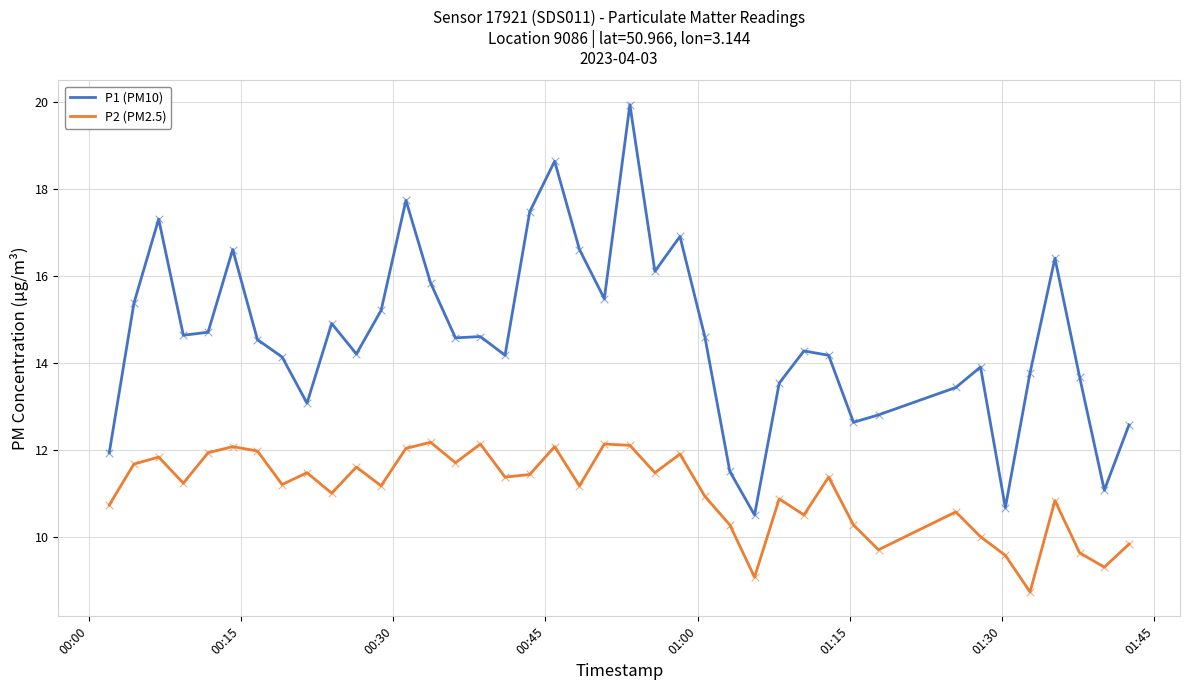

Which series has the largest range (max minus min)?

P1 (PM10)